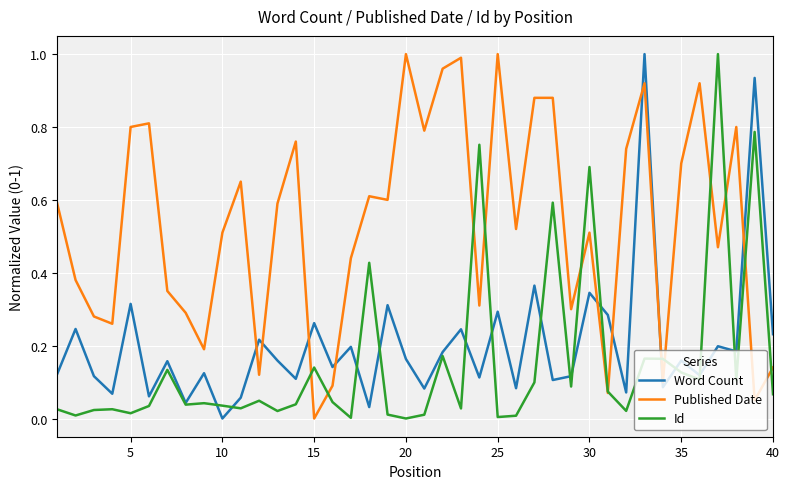

True or false: Word Count and Published Date intersect in this chart.

True